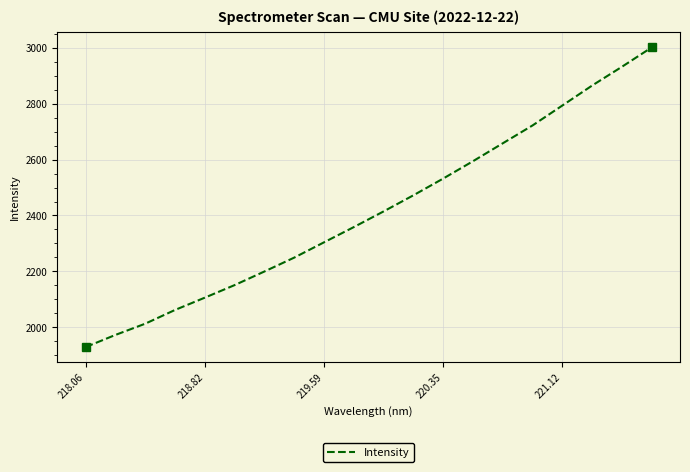

What is the smallest value displayed?

1929.2